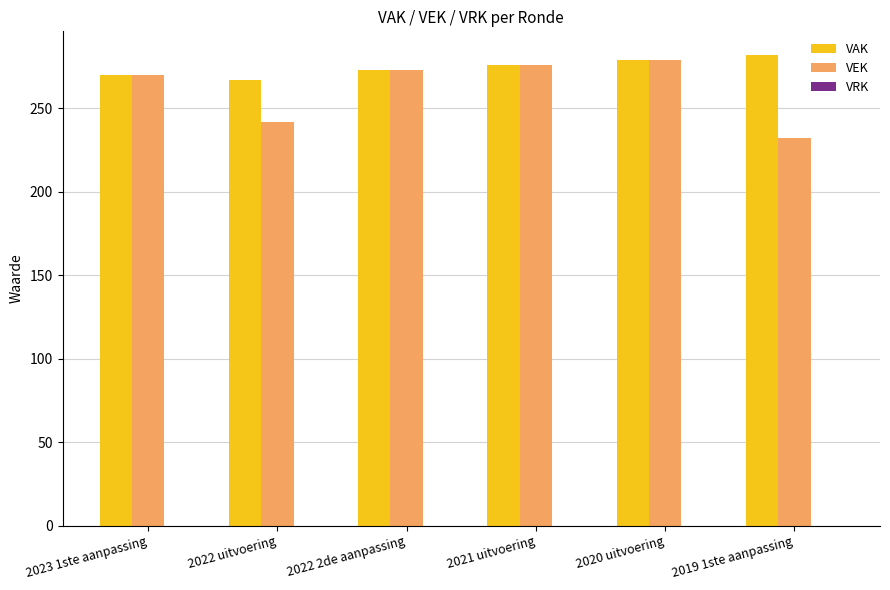

What is the difference between the second highest and second lowest values in the VEK series?

34